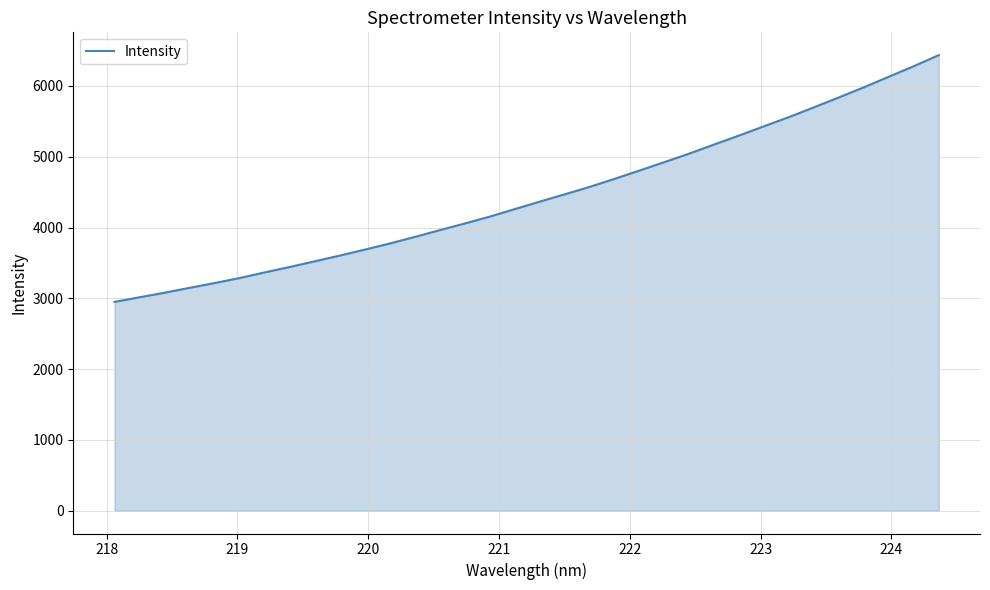

What is the maximum value shown in the chart?

6434.9